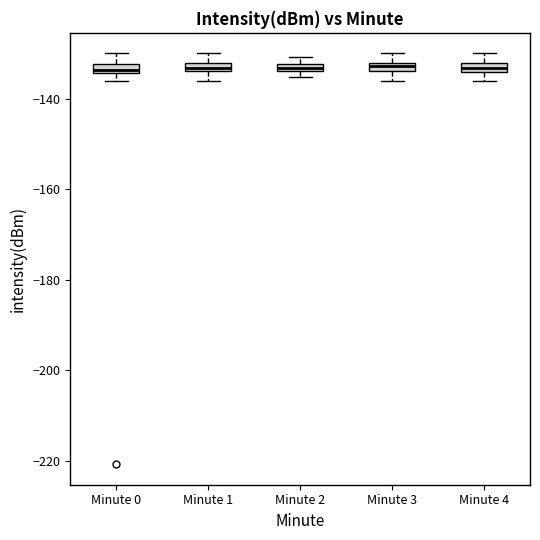

Where does the lower whisker of the box for Minute 4 end on the y-axis? The values are not printed on the chart, so give them approximately, as read against the axis.

-136